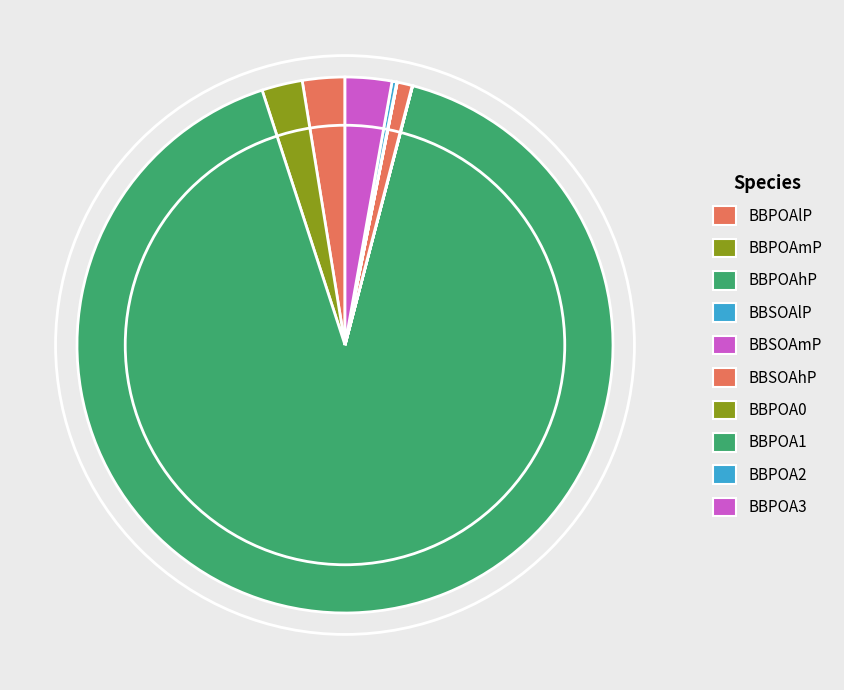

Does any single category account for the majority?

Yes